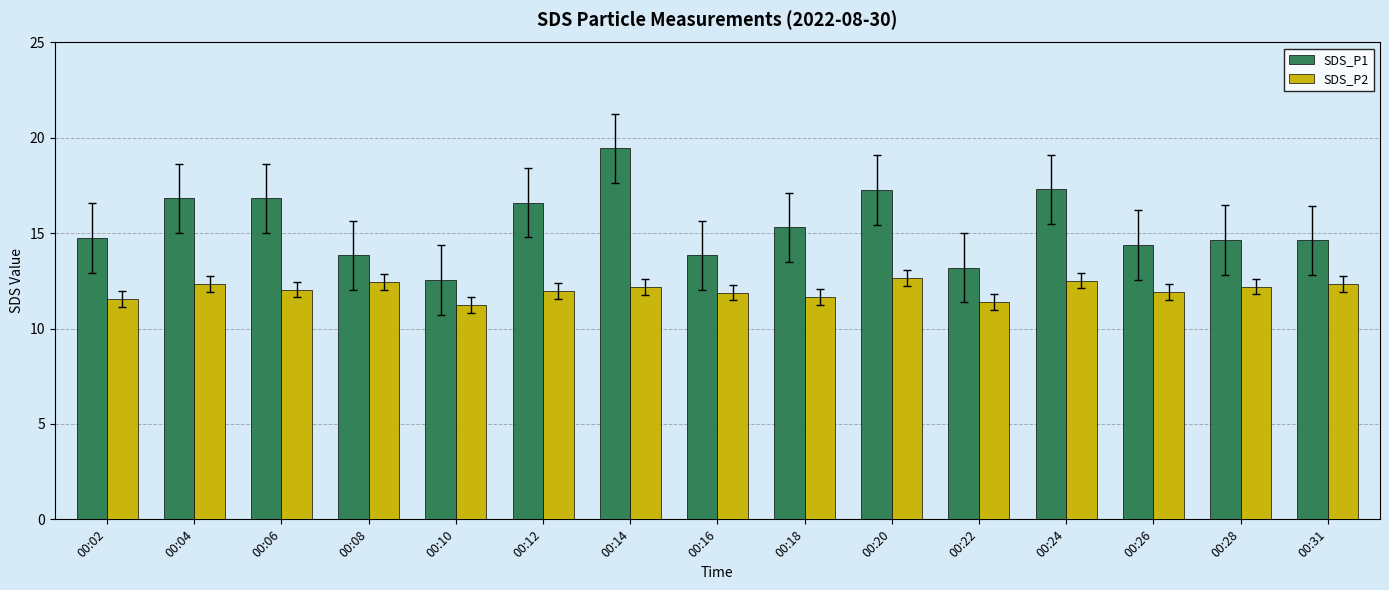

The value of SDS_P1 at 00:10 is 12.6. True or false?

True